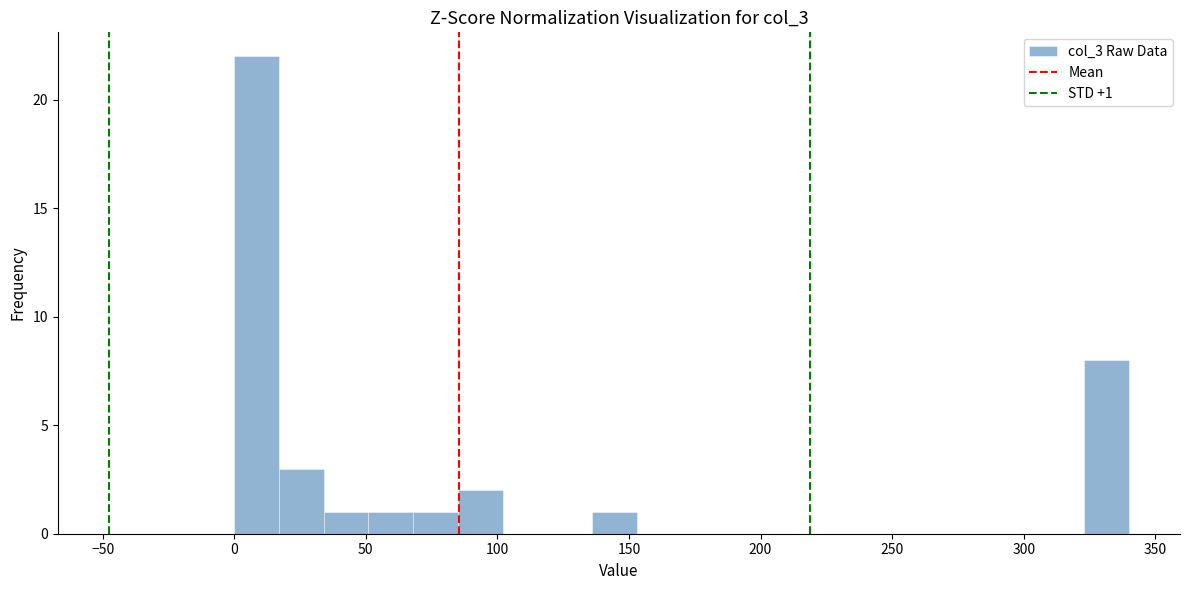

Read against the x-axis, roughly where is the centre of the tallest bar?

10